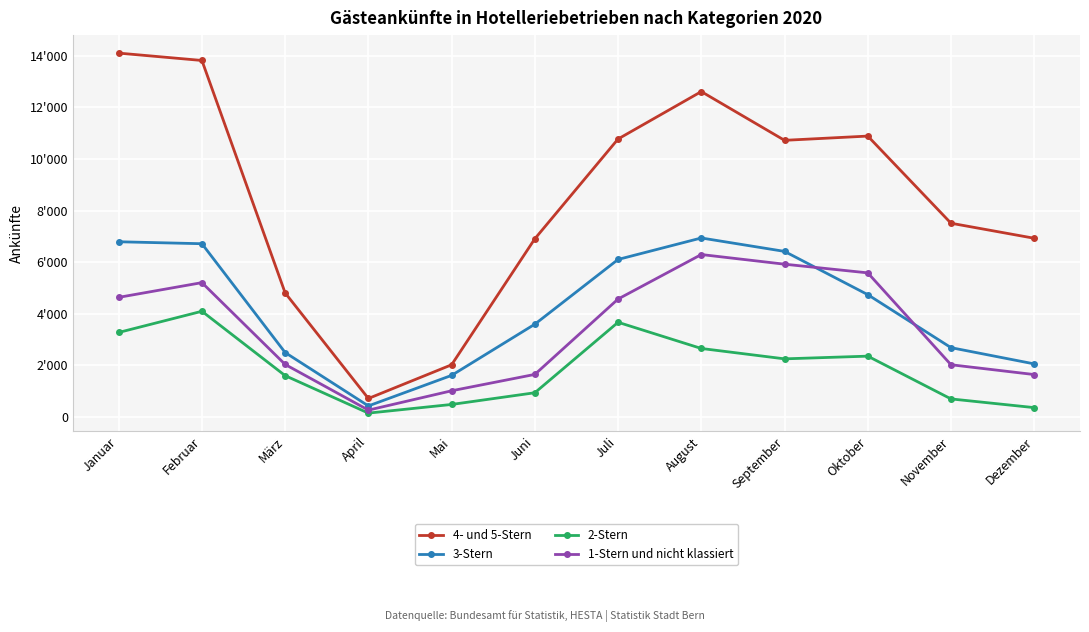

What are all the series names shown in the legend?

4- und 5-Stern, 3-Stern, 2-Stern, 1-Stern und nicht klassiert